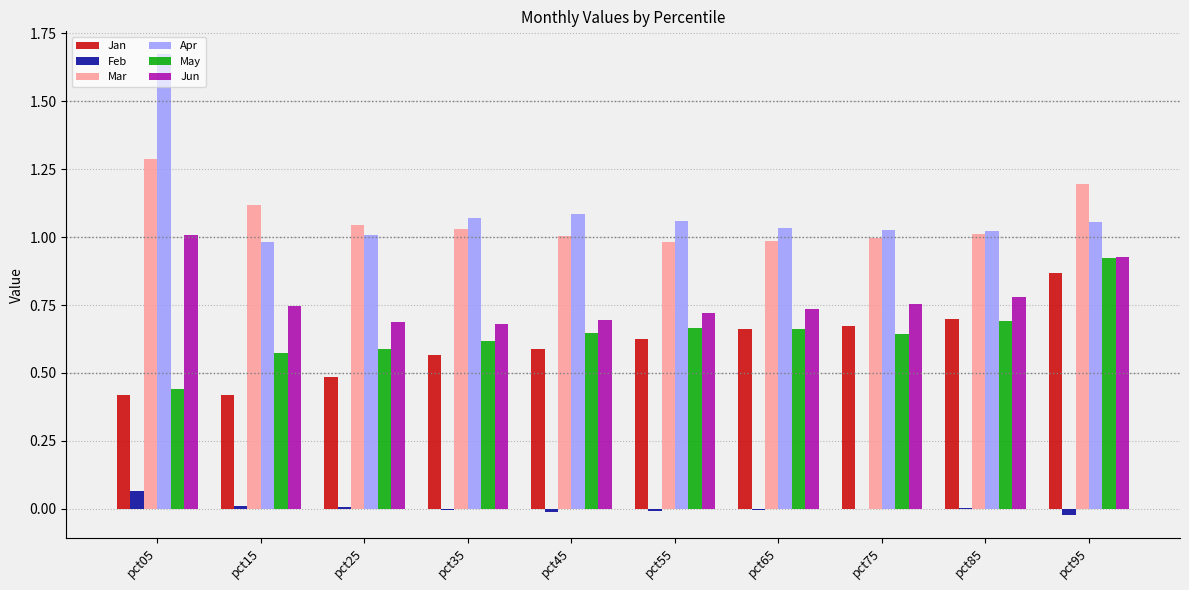

Which category has the highest value in the Jun series?

pct05